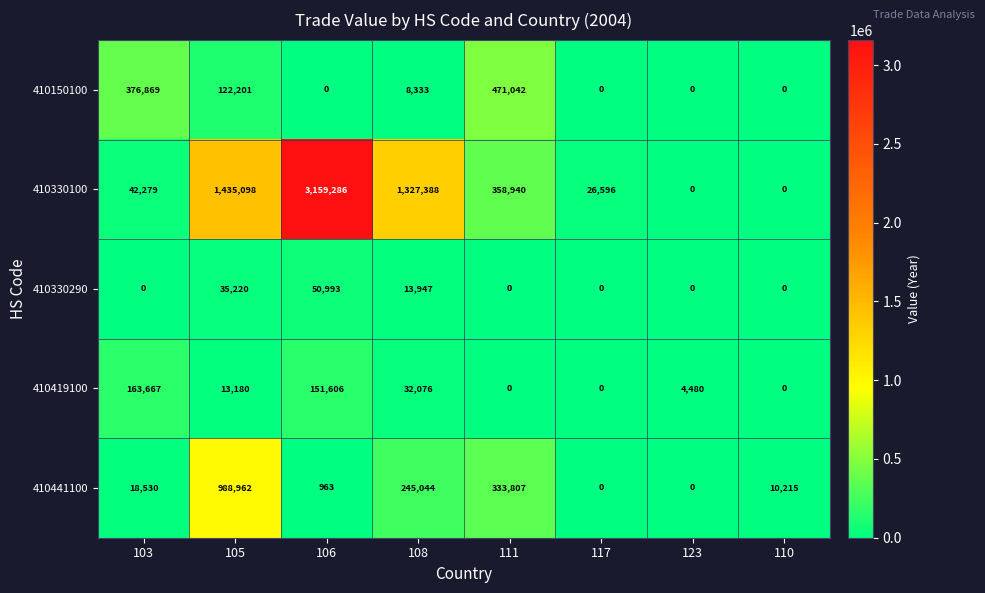

Rank the series at 105 from lowest to highest value.

410419100, 410330290, 410150100, 410441100, 410330100